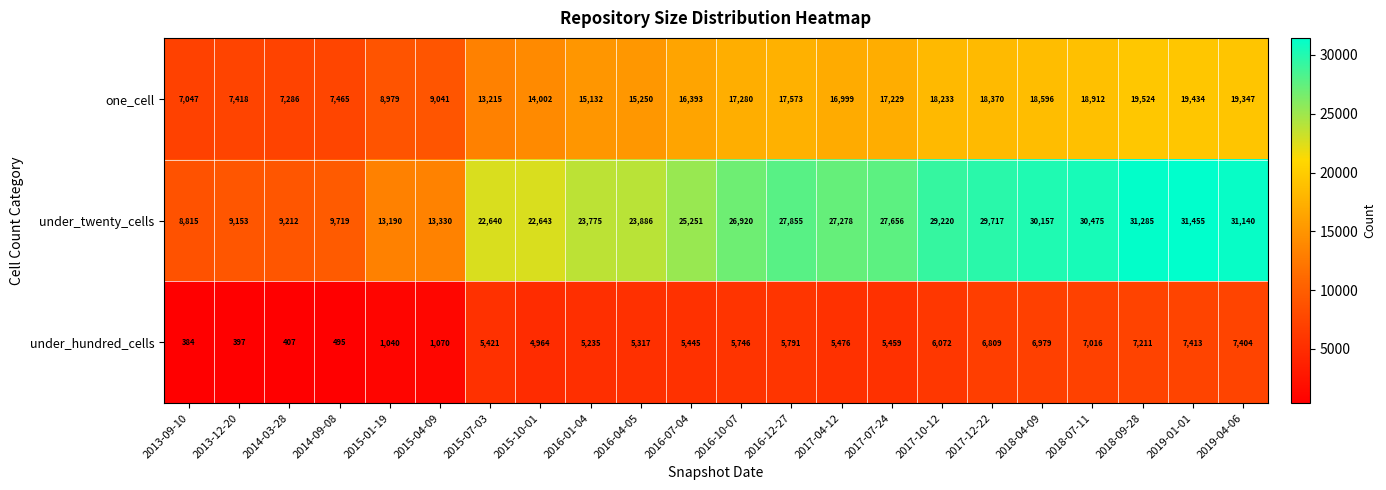

True or false: under_hundred_cells has a value of 384 at 2013-09-10.

True